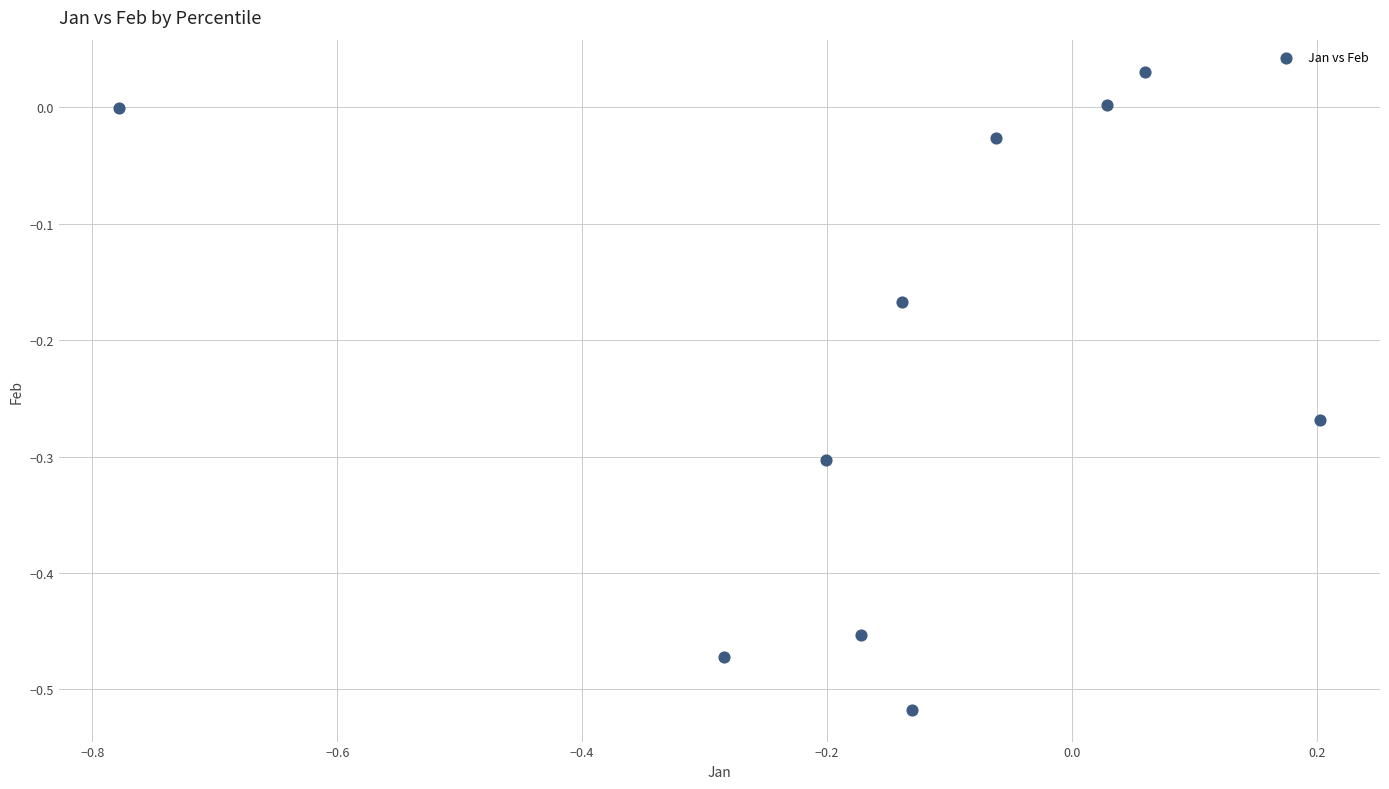

What is the range of X values (max minus min)?

1.0